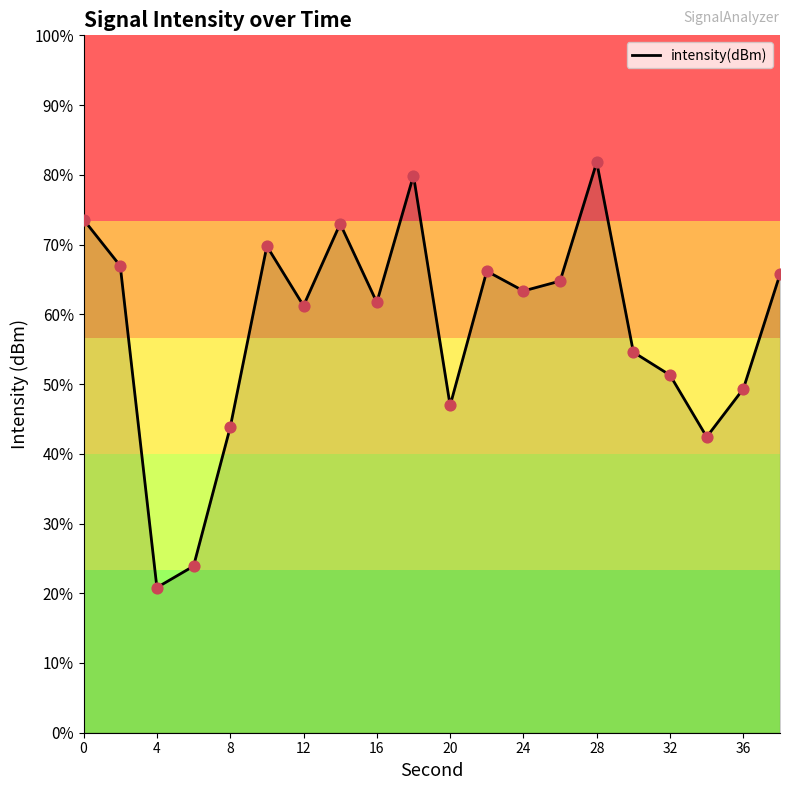

Between 4 and 32, which is larger?

32